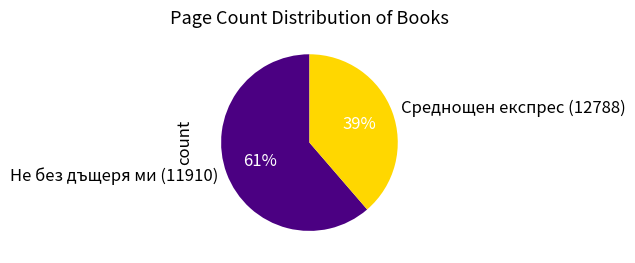

Between Среднощен експрес (12788) and Не без дъщеря ми (11910), which is larger?

Не без дъщеря ми (11910)